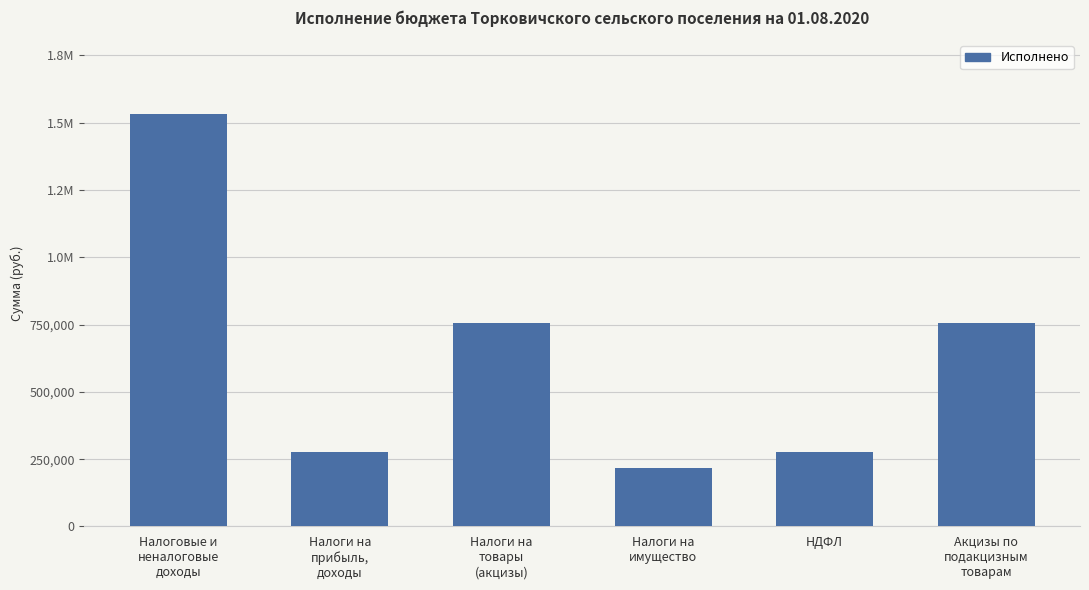

Rank the categories by value from lowest to highest.

Налоги на
имущество, Налоги на
прибыль,
доходы, НДФЛ, Налоги на
товары
(акцизы), Акцизы по
подакцизным
товарам, Налоговые и
неналоговые
доходы